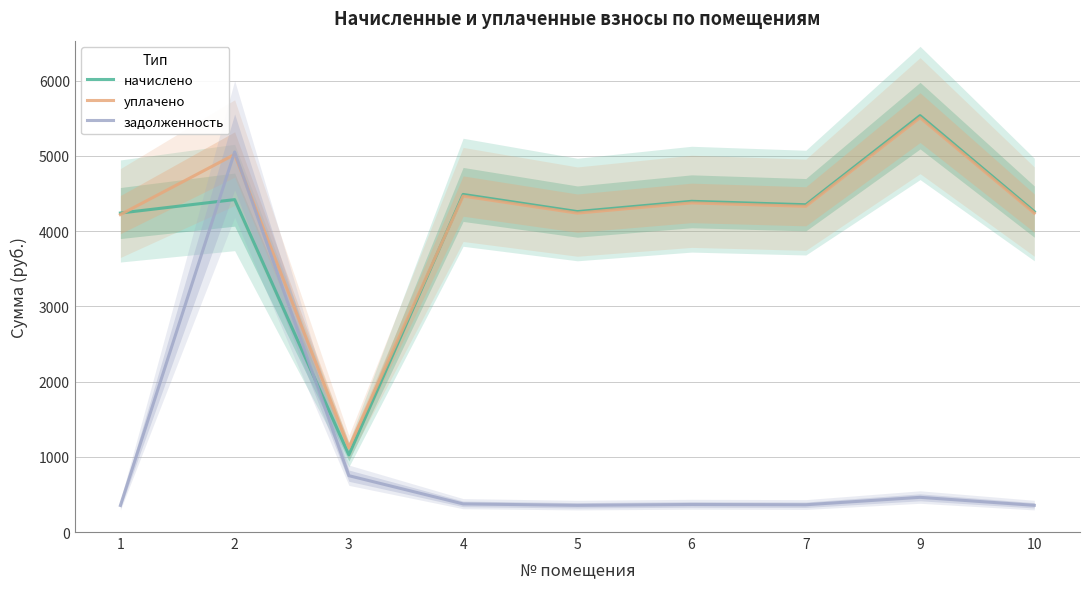

What is the difference between the начислено values at 7 and 3?

3325.3